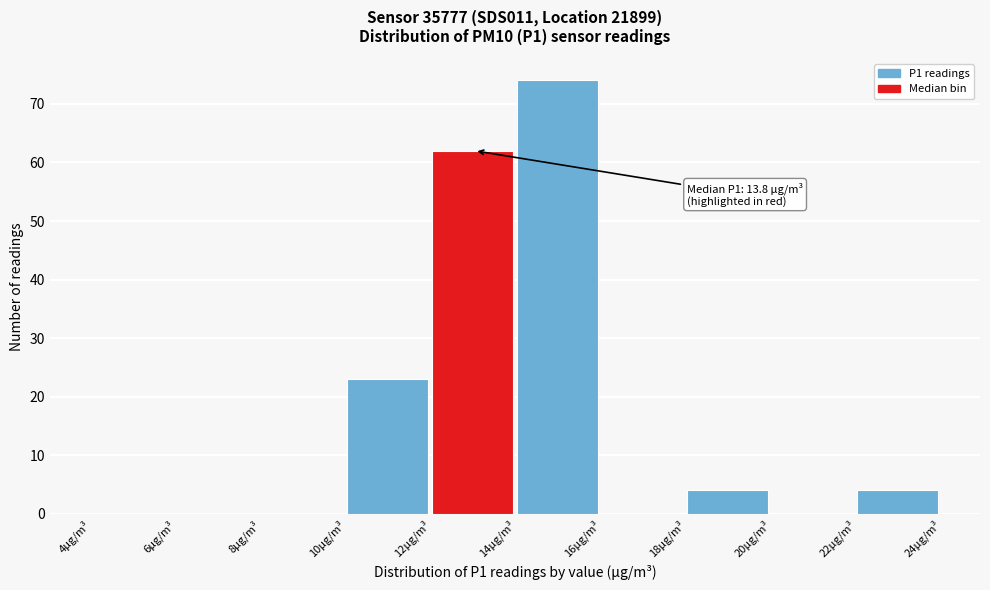

Over which range of the x-axis is the bar tallest?

14 to 16